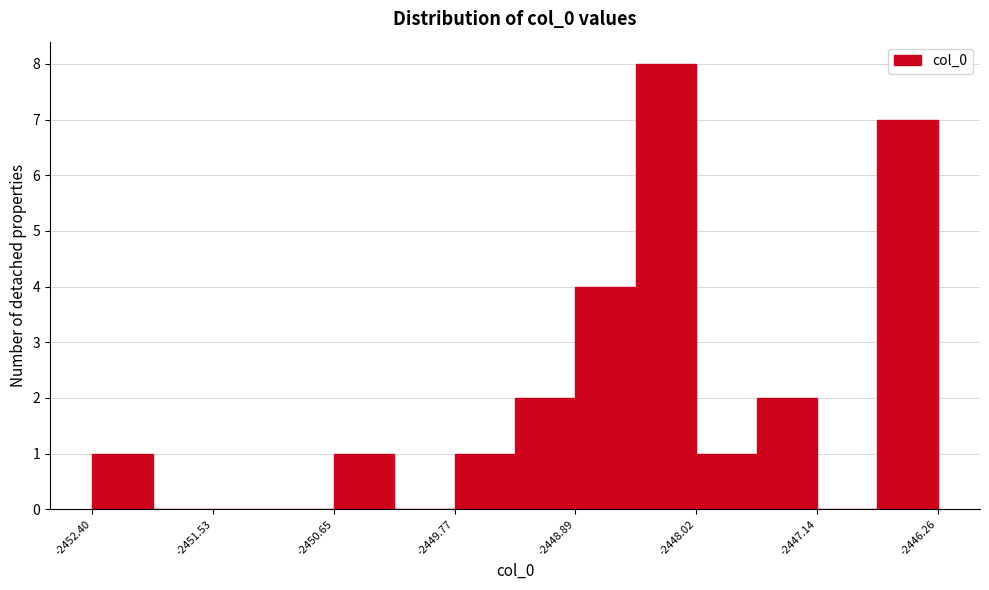

What is the height of the bar covering -2448.9 to -2448.5 on the x-axis? Neither the bar edges nor the heights are printed on the chart, so give them approximately, as read against the axes.

4